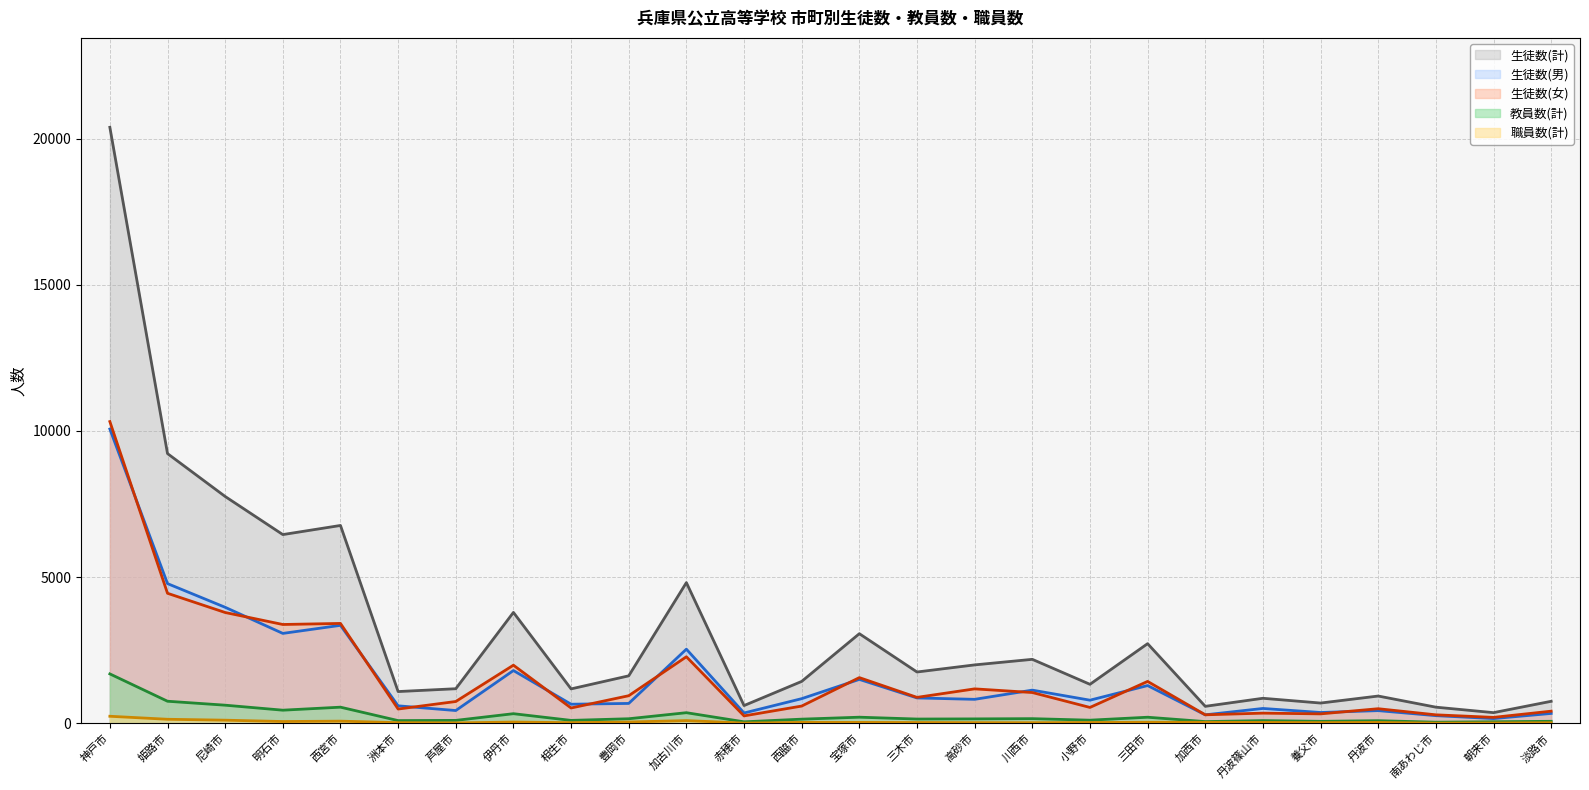

True or false: 生徒数(男) and 生徒数(計) cross at least once.

False